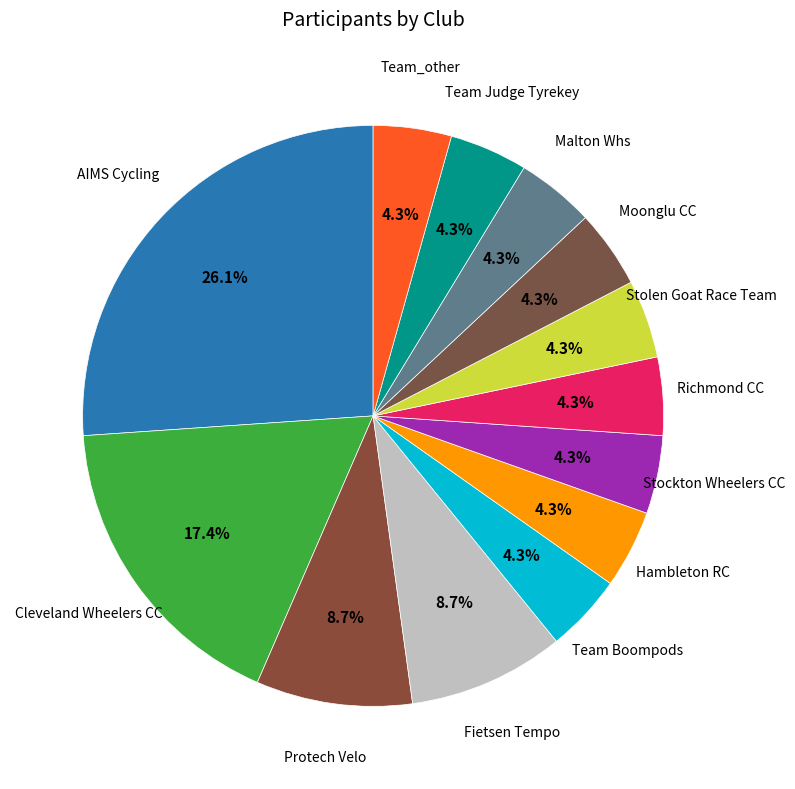

Count the number of slices in the pie.

13